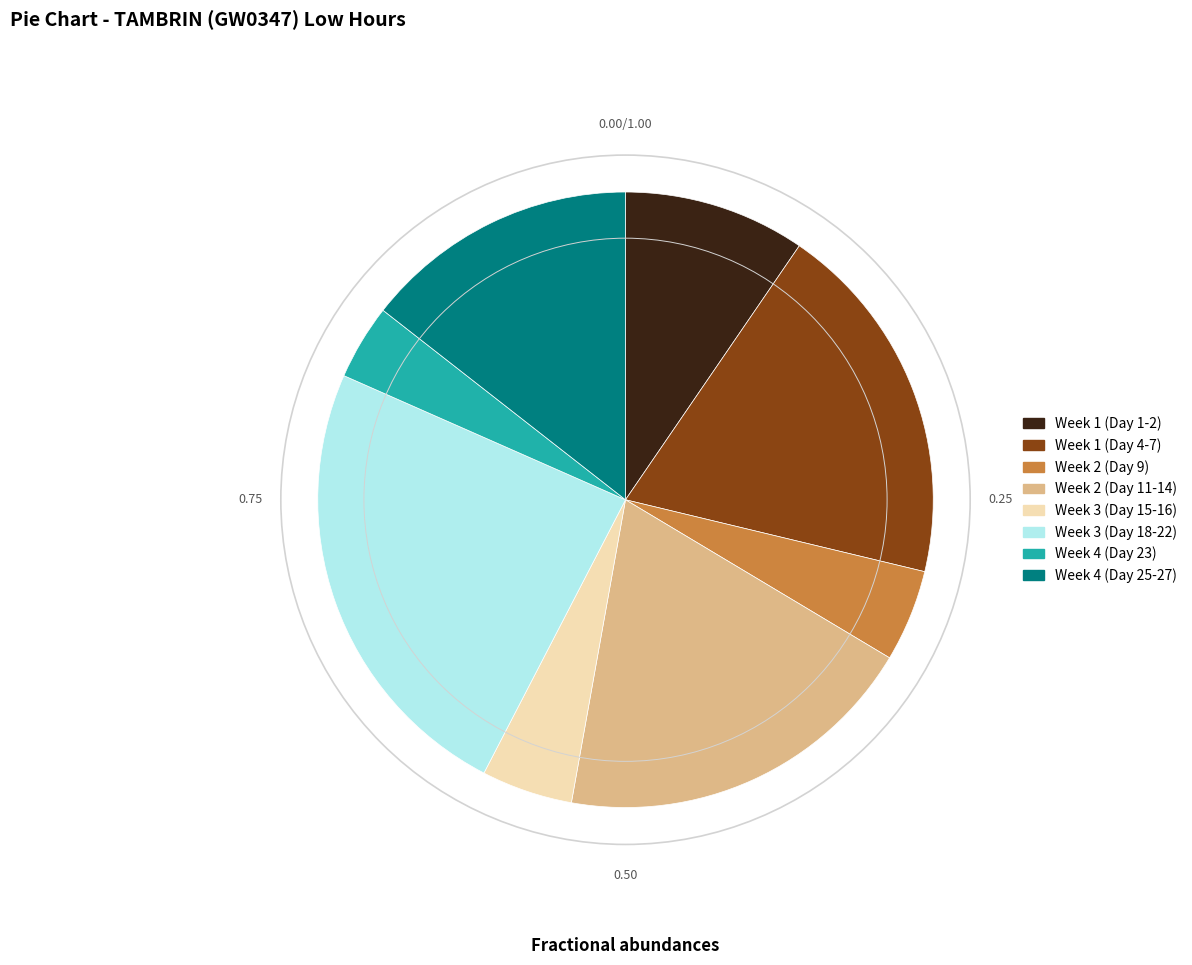

Is there a majority slice in this chart?

No